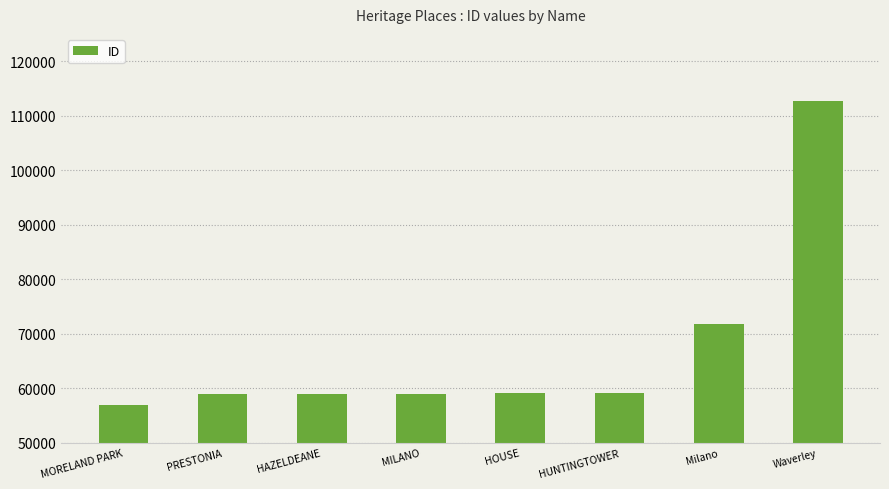

Count the number of categories in the chart.

8